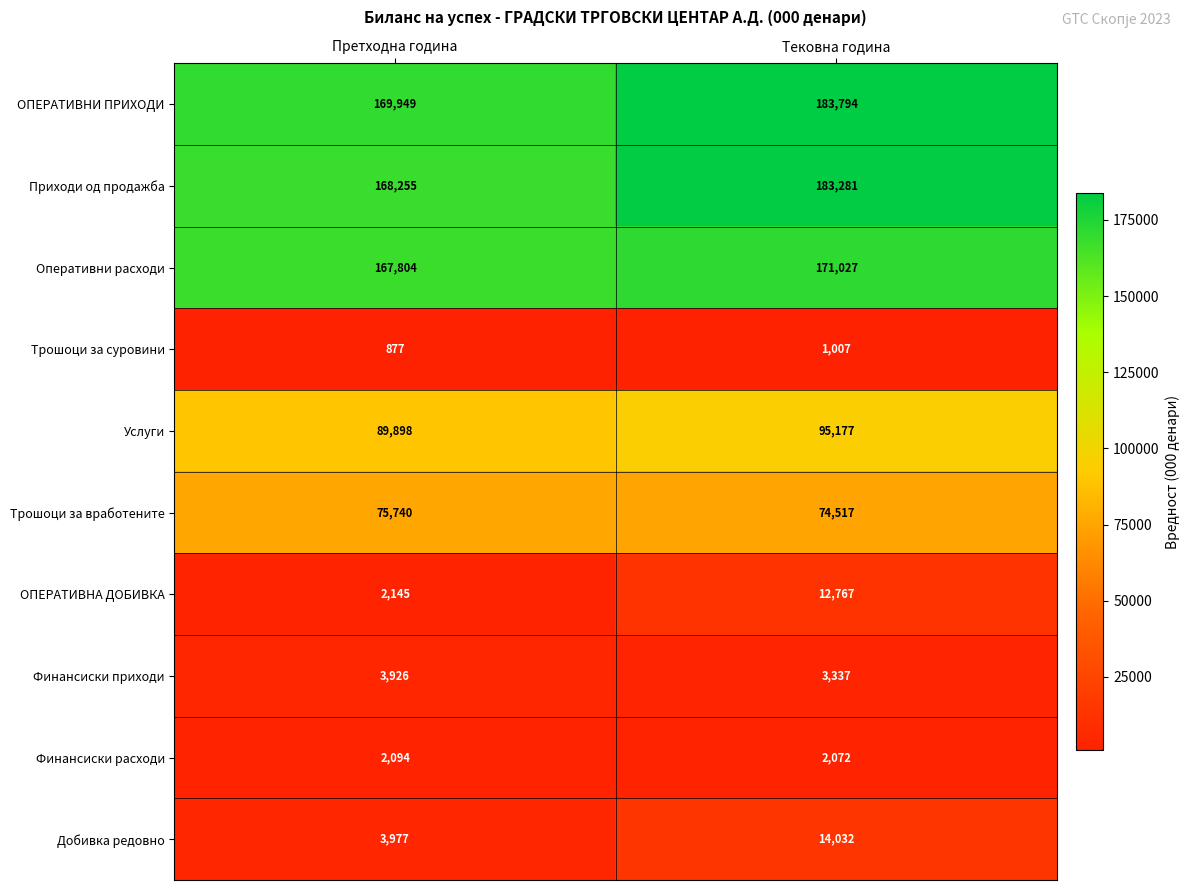

True or false: Услуги has a value of 49616 at Претходна година.

False